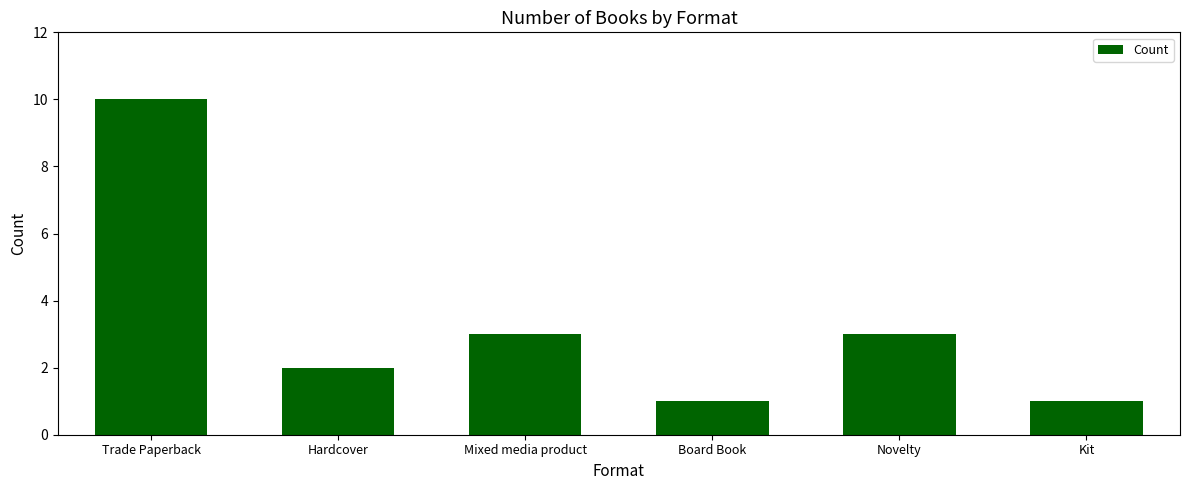

What is the value of the 5th bar from the left?

3